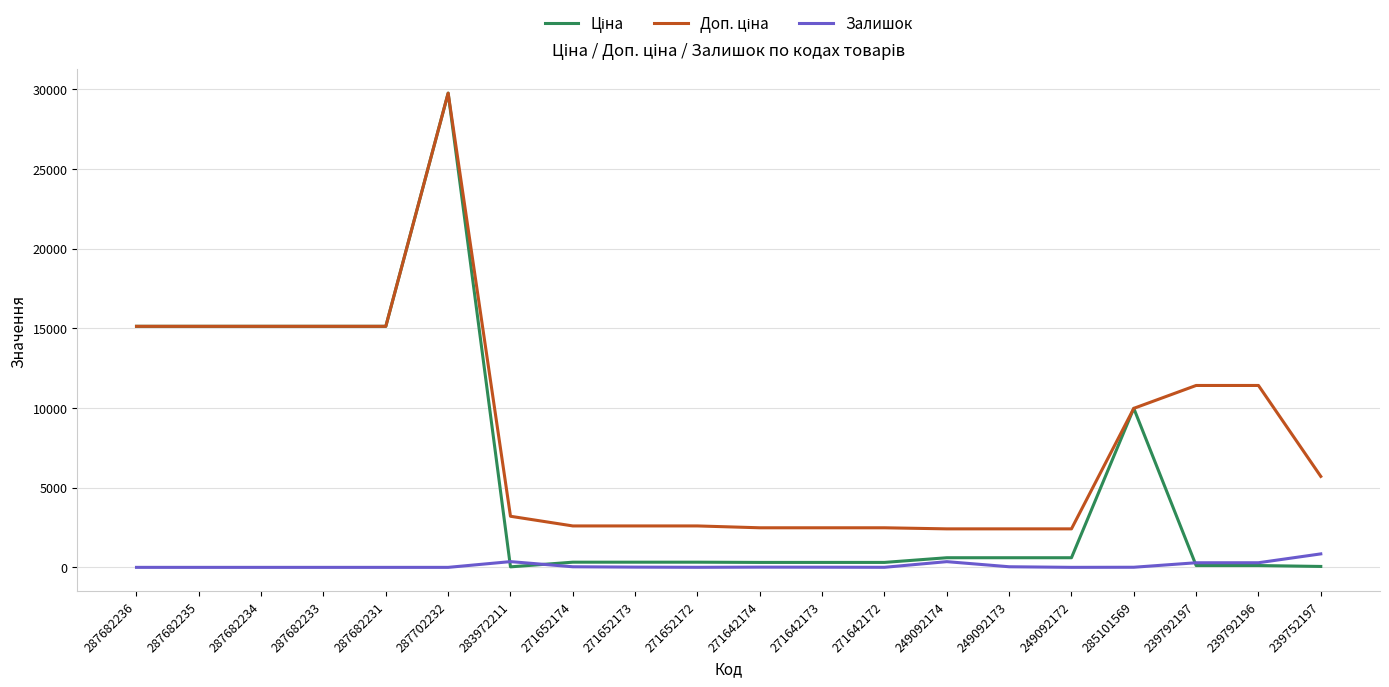

What value does the Залишок series have at 271642172?

4.0